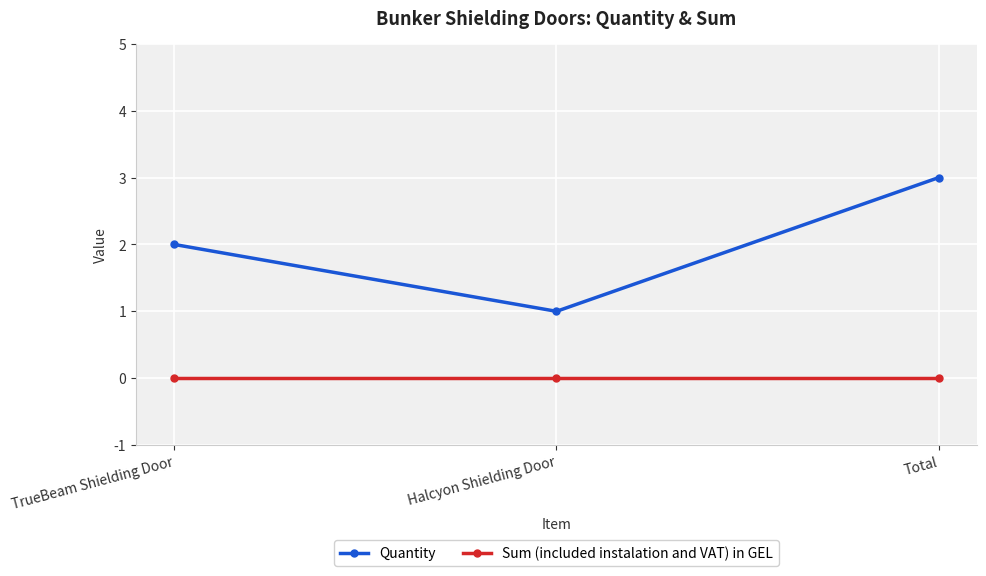

What is the label of the 2nd point from the right?

Halcyon Shielding Door